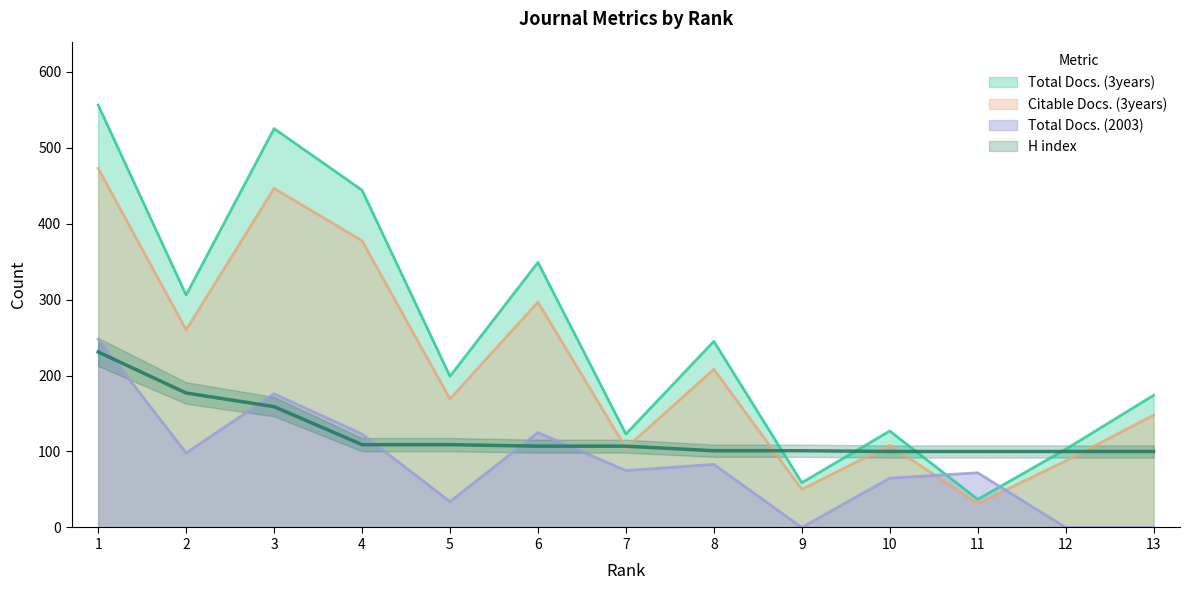

Is it true that Total Docs. (3years) equals 66.8 at 10?

False